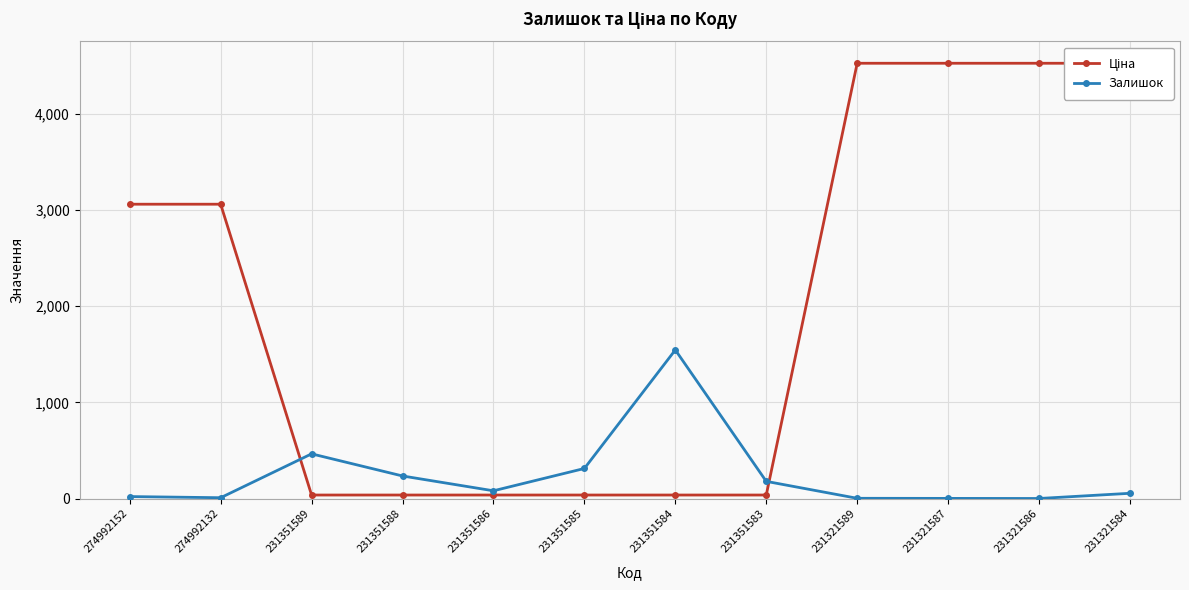

Rank the series by their average value, from highest to lowest.

Ціна, Залишок